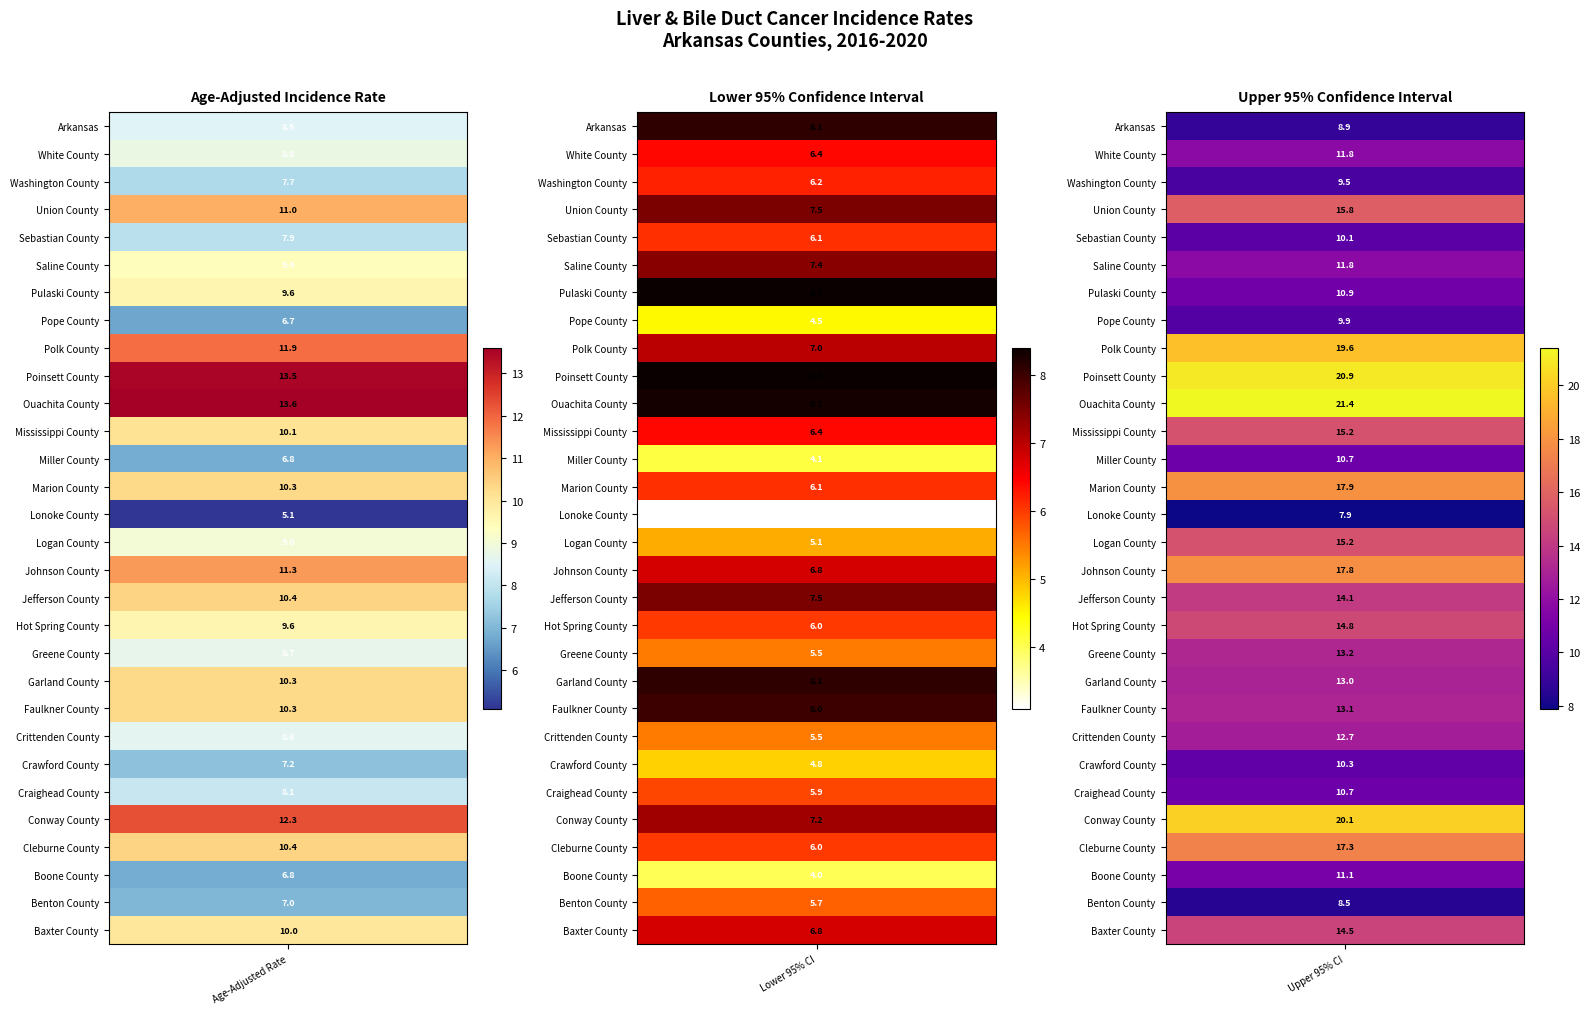

Which series changed the most between 1 and 2?

Ouachita County